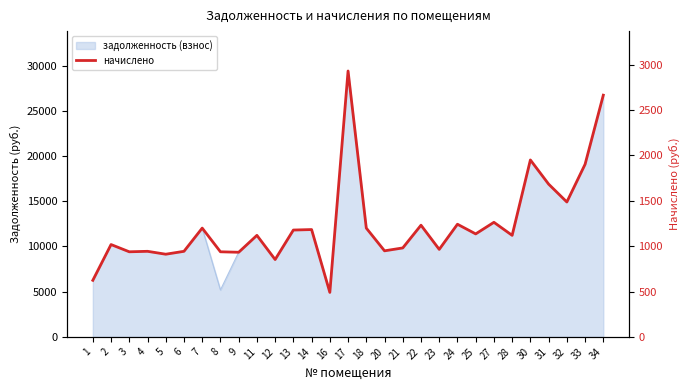

What is the value of the 12th point from the left?

1177.5